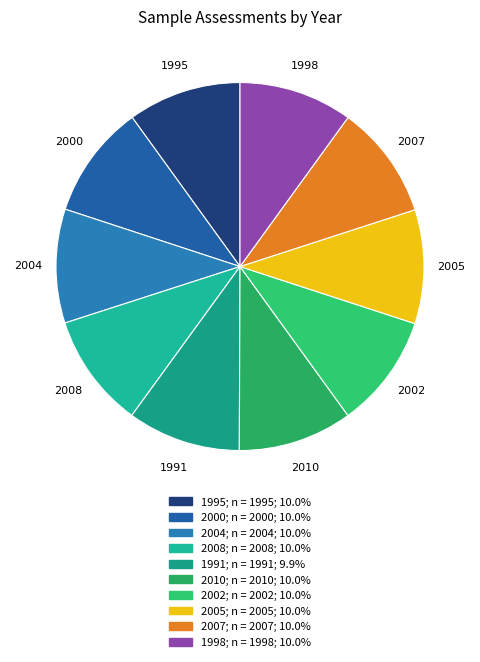

What is the ratio of the value at 2002 to the value at 1995?

1.0